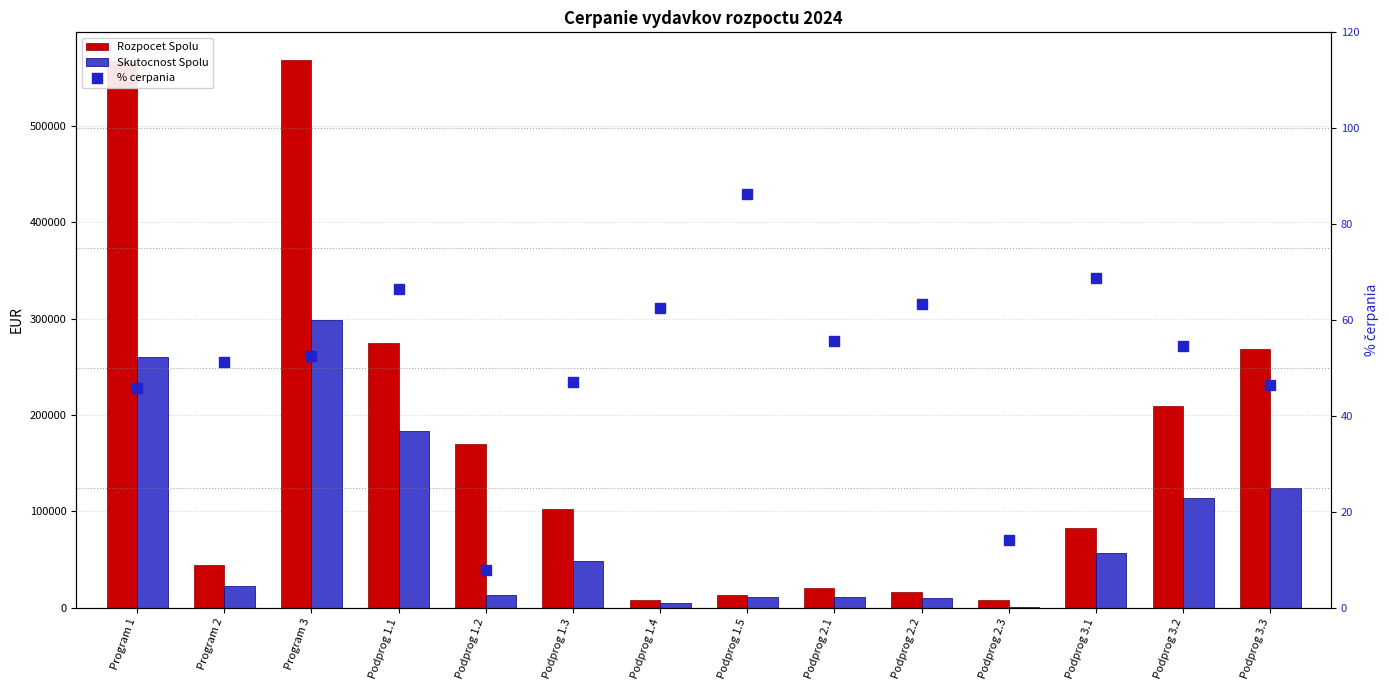

Reading right to left, list all the values displayed in this chart.

Rozpocet Spolu: Podprog 3.3=268170.0	Podprog 3.2=209300.0	Podprog 3.1=83000.0	Podprog 2.3=7700.0	Podprog 2.2=16500.0	Podprog 2.1=20400.0	Podprog 1.5=12900.0	Podprog 1.4=8000.0	Podprog 1.3=102000.0	Podprog 1.2=170230.0	Podprog 1.1=275050.0	Program 3=569020.0	Program 2=44600.0	Program 1=568180.0
Skutocnost Spolu: Podprog 3.3=124338.8	Podprog 3.2=114266.5	Podprog 3.1=57147.2	Podprog 2.3=1085.6	Podprog 2.2=10454.8	Podprog 2.1=11350.9	Podprog 1.5=11117.4	Podprog 1.4=4992.0	Podprog 1.3=47991.8	Podprog 1.2=13218.7	Podprog 1.1=183045.3	Program 3=298855.2	Program 2=22891.3	Program 1=260365.3
% cerpania: Podprog 3.3=46.4	Podprog 3.2=54.6	Podprog 3.1=68.9	Podprog 2.3=14.1	Podprog 2.2=63.4	Podprog 2.1=55.6	Podprog 1.5=86.2	Podprog 1.4=62.4	Podprog 1.3=47.1	Podprog 1.2=7.8	Podprog 1.1=66.5	Program 3=52.5	Program 2=51.3	Program 1=45.8